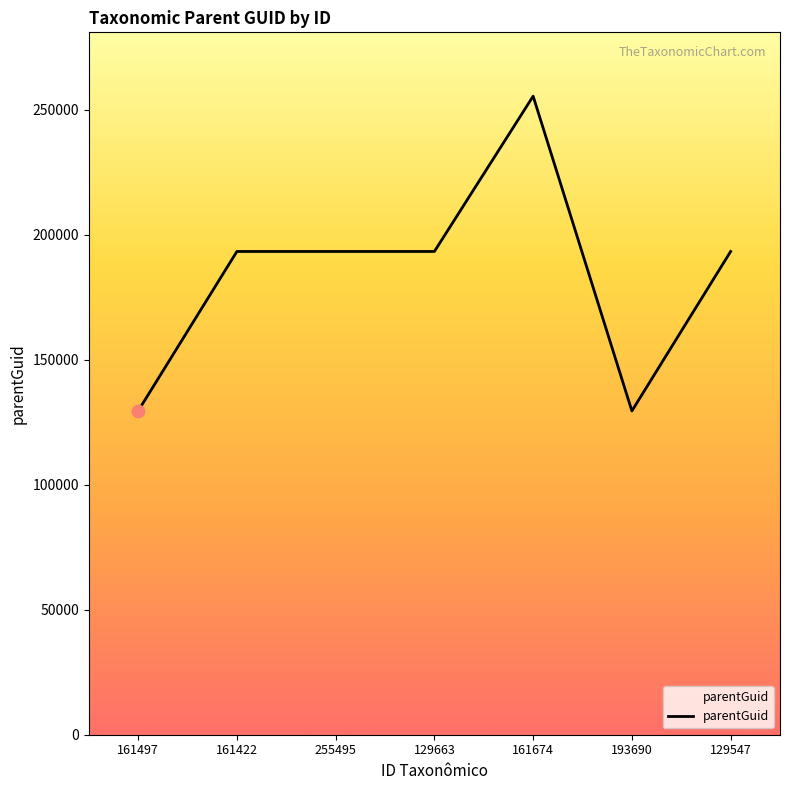

Approximately how many times larger is the value at 129663 compared to 129547?

1.0